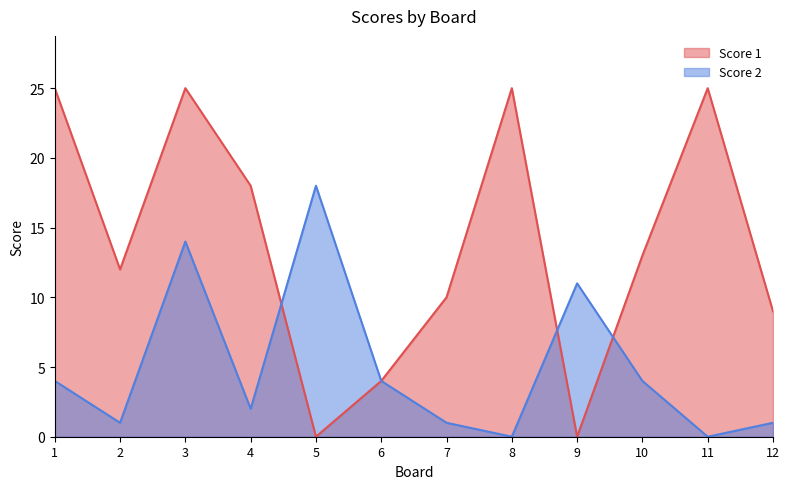

What is the total value across all series at 5?

18